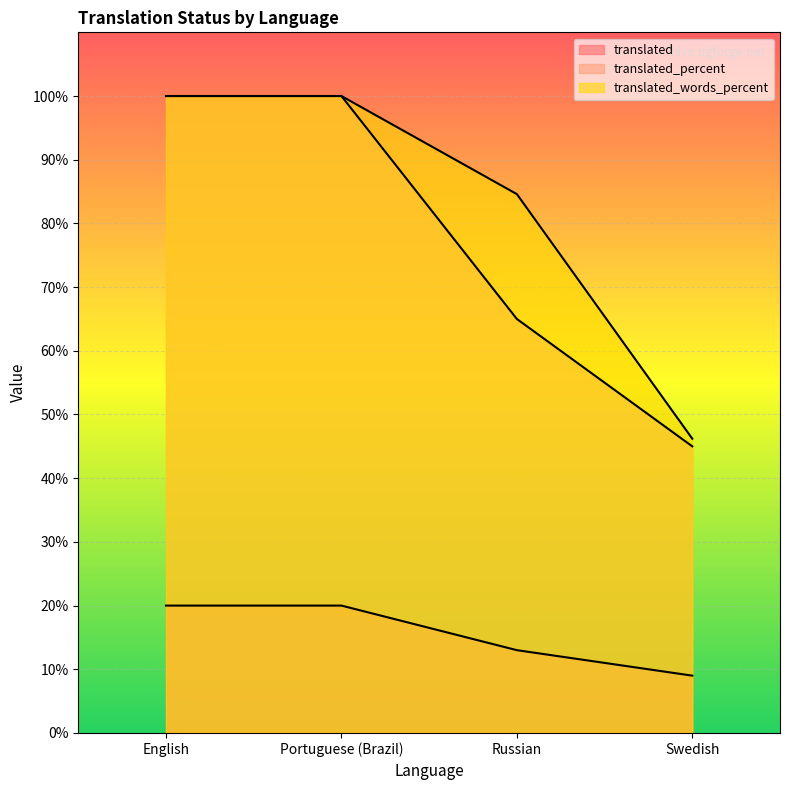

What is the smallest value displayed?

9.0